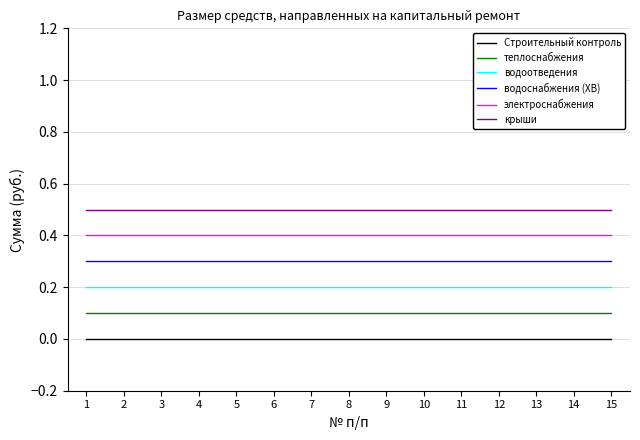

Reading left to right, transcribe all the data shown in this chart.

Строительный контроль: 1=0.0	2=0.0	3=0.0	4=0.0	5=0.0	6=0.0	7=0.0	8=0.0	9=0.0	10=0.0	11=0.0	12=0.0	13=0.0	14=0.0	15=0.0
теплоснабжения: 1=0.1	2=0.1	3=0.1	4=0.1	5=0.1	6=0.1	7=0.1	8=0.1	9=0.1	10=0.1	11=0.1	12=0.1	13=0.1	14=0.1	15=0.1
водоотведения: 1=0.2	2=0.2	3=0.2	4=0.2	5=0.2	6=0.2	7=0.2	8=0.2	9=0.2	10=0.2	11=0.2	12=0.2	13=0.2	14=0.2	15=0.2
водоснабжения (ХВ): 1=0.3	2=0.3	3=0.3	4=0.3	5=0.3	6=0.3	7=0.3	8=0.3	9=0.3	10=0.3	11=0.3	12=0.3	13=0.3	14=0.3	15=0.3
электроснабжения: 1=0.4	2=0.4	3=0.4	4=0.4	5=0.4	6=0.4	7=0.4	8=0.4	9=0.4	10=0.4	11=0.4	12=0.4	13=0.4	14=0.4	15=0.4
крыши: 1=0.5	2=0.5	3=0.5	4=0.5	5=0.5	6=0.5	7=0.5	8=0.5	9=0.5	10=0.5	11=0.5	12=0.5	13=0.5	14=0.5	15=0.5